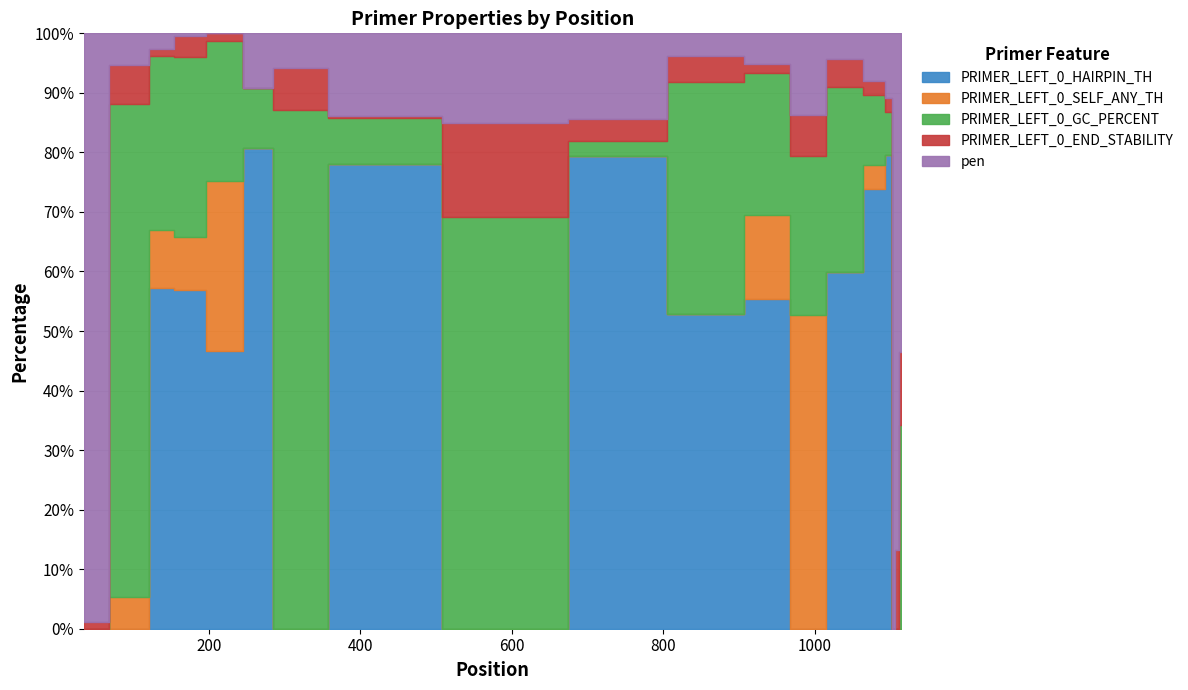

The value of PRIMER_LEFT_0_SELF_ANY_TH at 412 is 12.1. True or false?

False